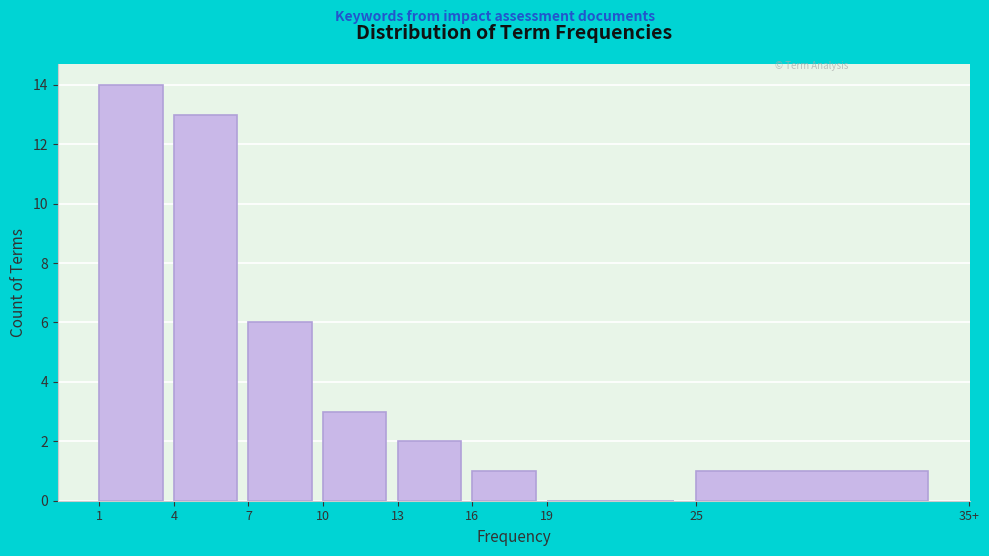

Reading right to left, what are all the values shown in this chart?

25=1	19=0	16=1	13=2	10=3	7=6	4=13	1=14